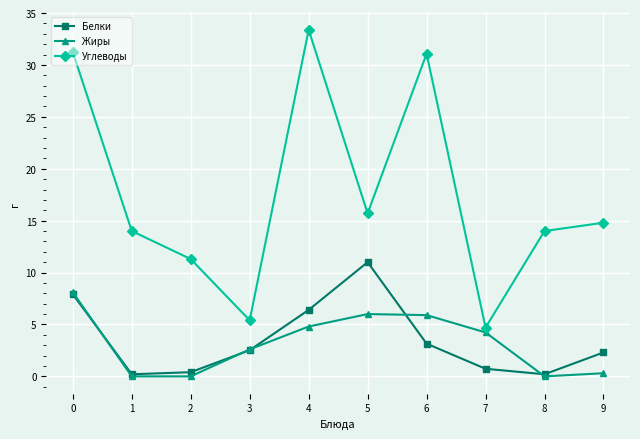

Count the number of categories in the chart.

10